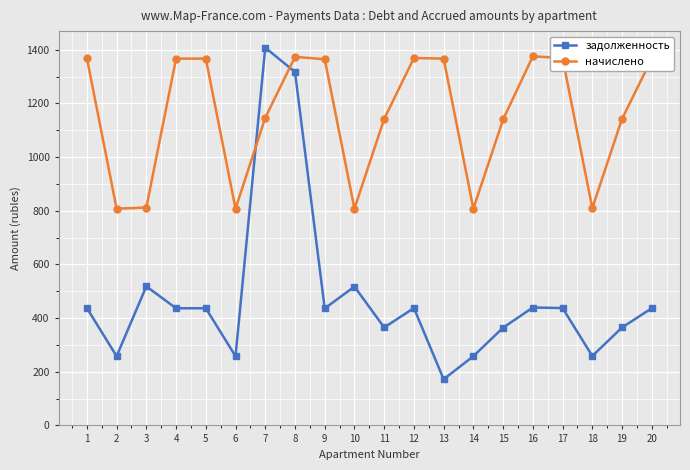

Which series changed the most between 3 and 19?

начислено